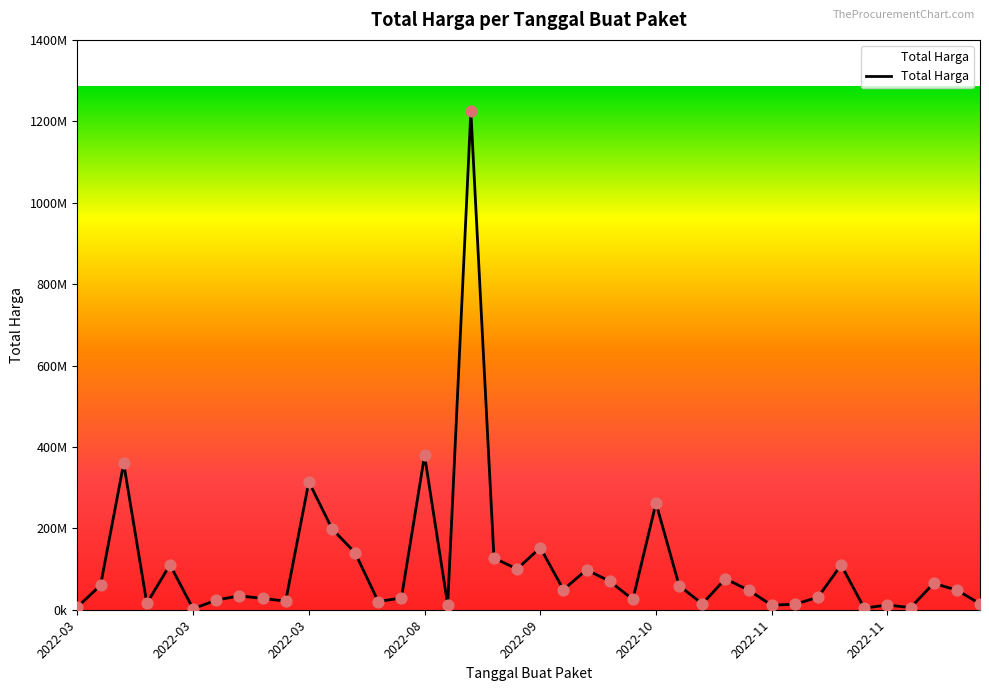

Does the chart have visible grid lines?

No